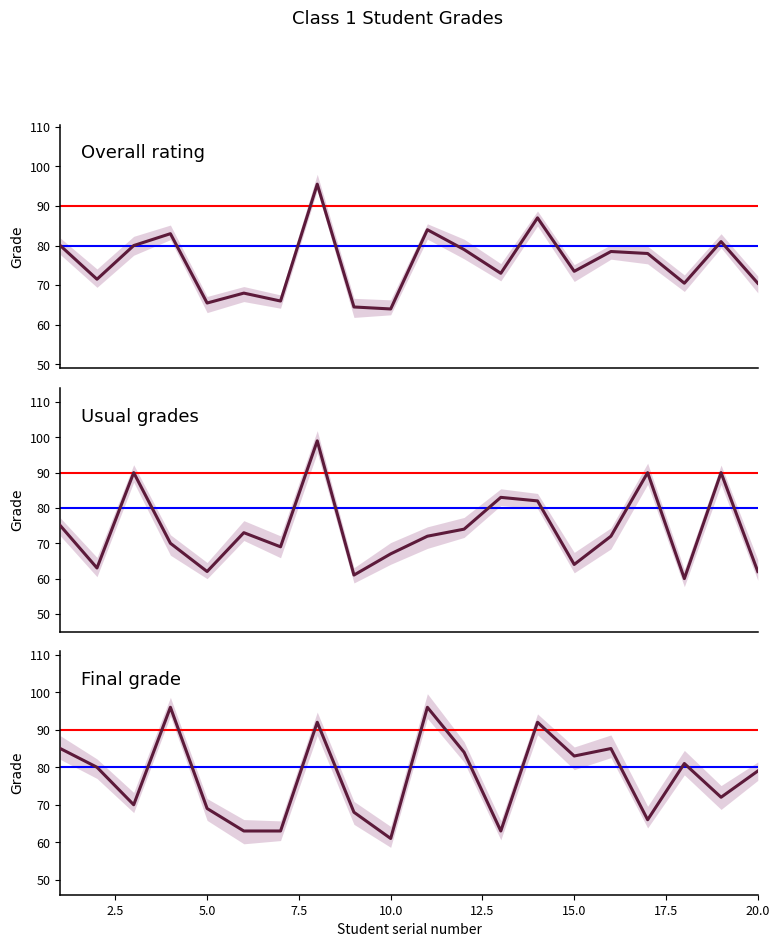

What is the greatest value displayed?

99.0